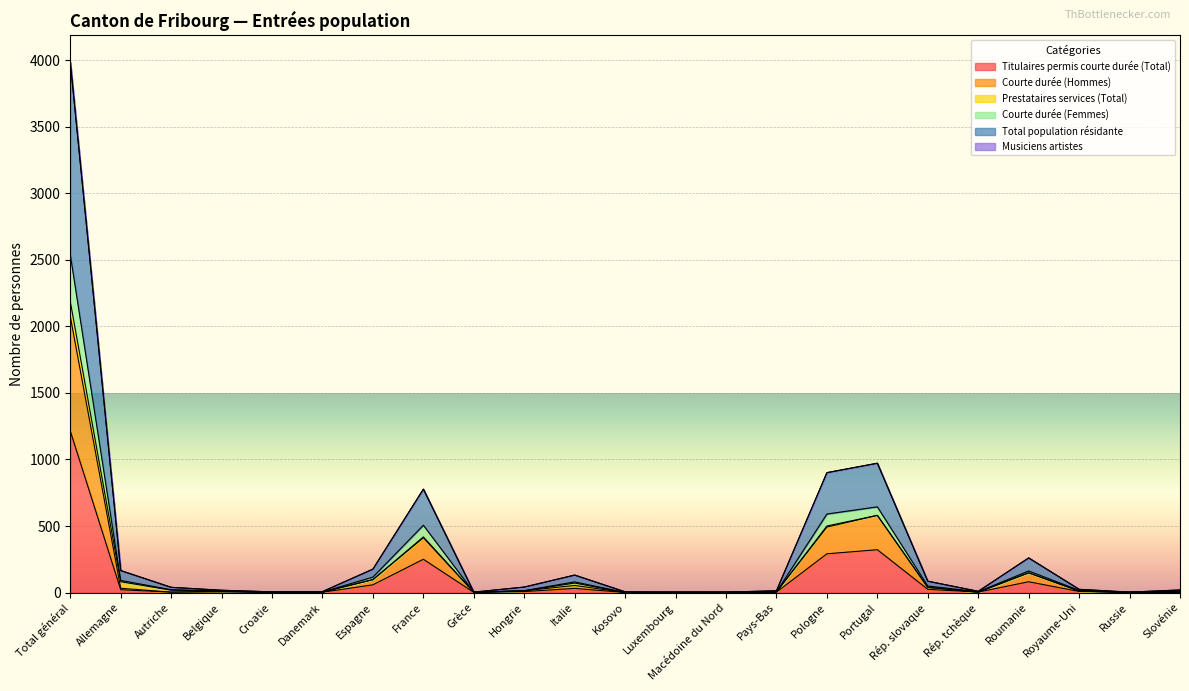

How many values in Titulaires permis courte durée (Total) are above zero?

22